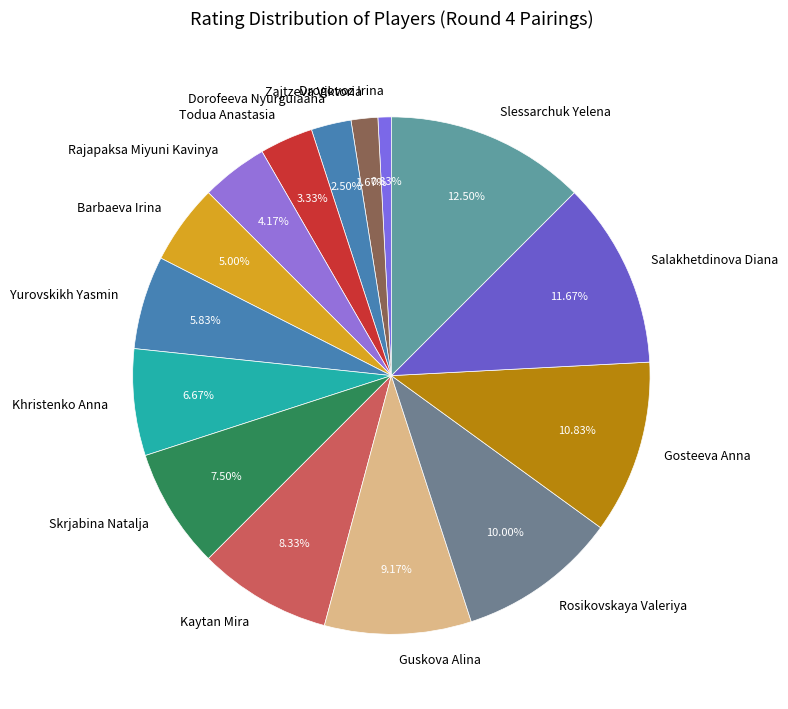

Is it true that Skrjabina Natalja is 2% of the pie?

False